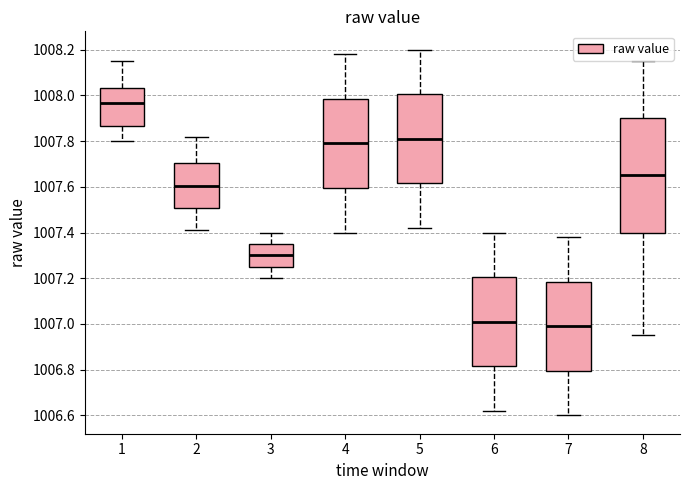

Reading left to right, read every box against the y-axis: the position of its median line, the range the box covers, and the ends of its whiskers. The values are not printed on the chart, so give them approximately, as read against the axis.

1: median 1007.96, box 1007.86 to 1008.04, whiskers 1007.80 to 1008.16
2: median 1007.60, box 1007.50 to 1007.70, whiskers 1007.42 to 1007.82
3: median 1007.30, box 1007.26 to 1007.36, whiskers 1007.20 to 1007.40
4: median 1007.80, box 1007.60 to 1007.98, whiskers 1007.40 to 1008.18
5: median 1007.82, box 1007.62 to 1008.00, whiskers 1007.42 to 1008.20
6: median 1007.02, box 1006.82 to 1007.20, whiskers 1006.62 to 1007.40
7: median 1007.00, box 1006.80 to 1007.18, whiskers 1006.60 to 1007.38
8: median 1007.66, box 1007.40 to 1007.90, whiskers 1006.96 to 1008.16